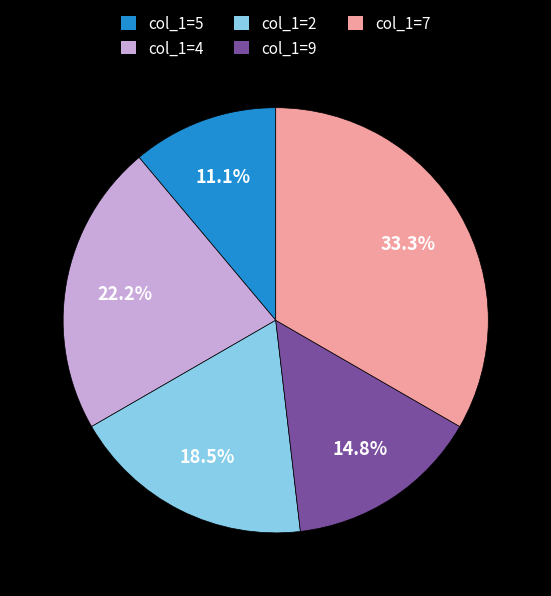

To the nearest percent, what is the difference between the largest and smallest slice percentages?

22%